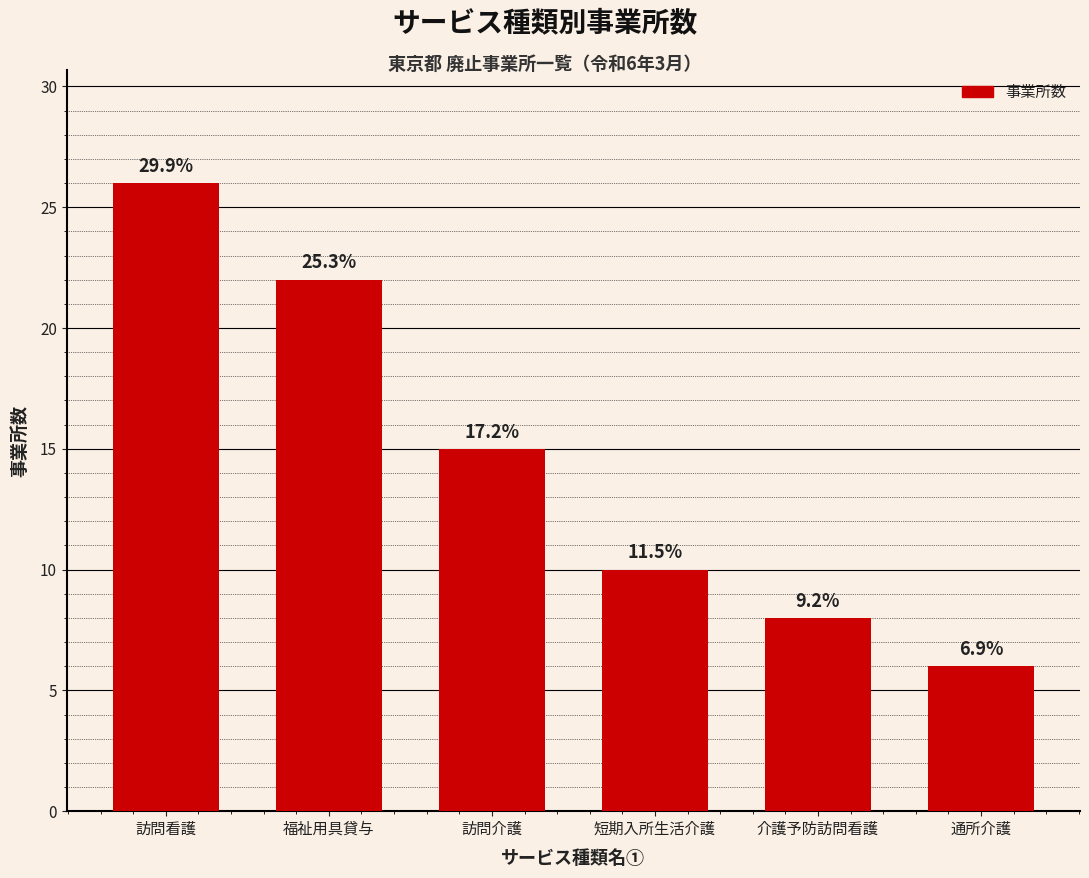

What position from the right is 通所介護?

1